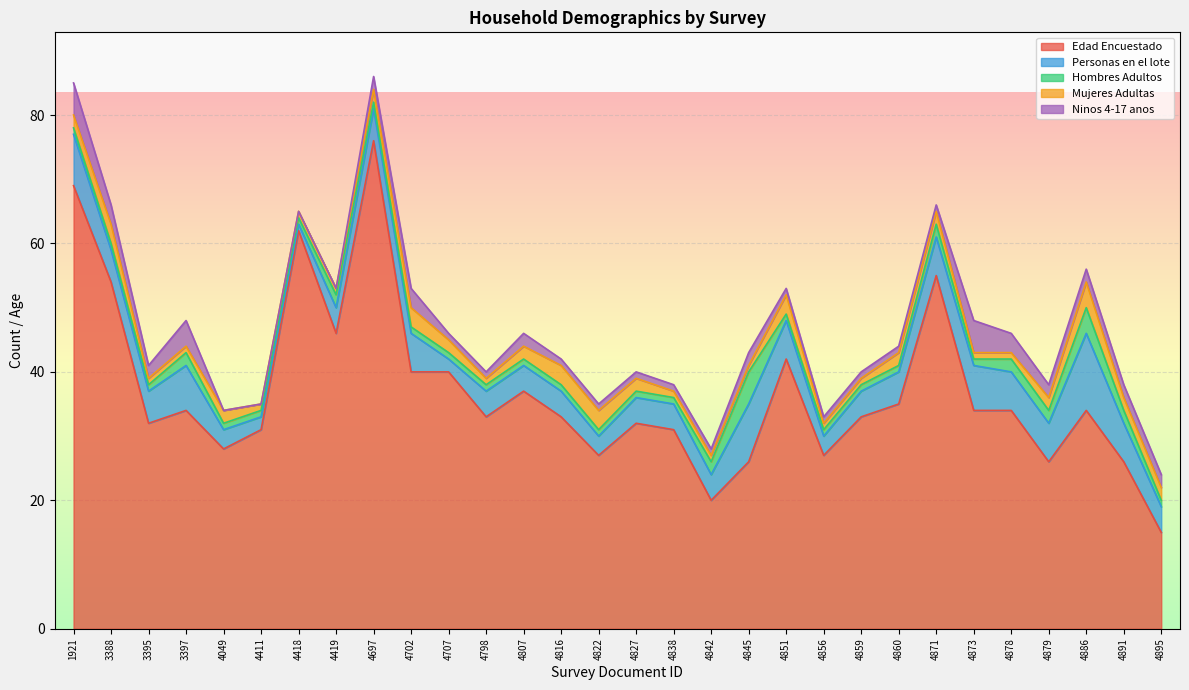

At which category does Mujeres Adultas reach its first local peak?

3388